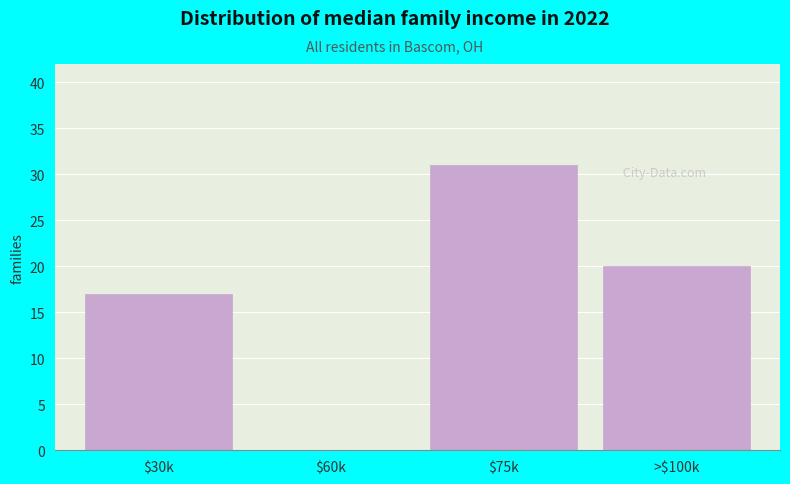

What is the sum of all values?

68